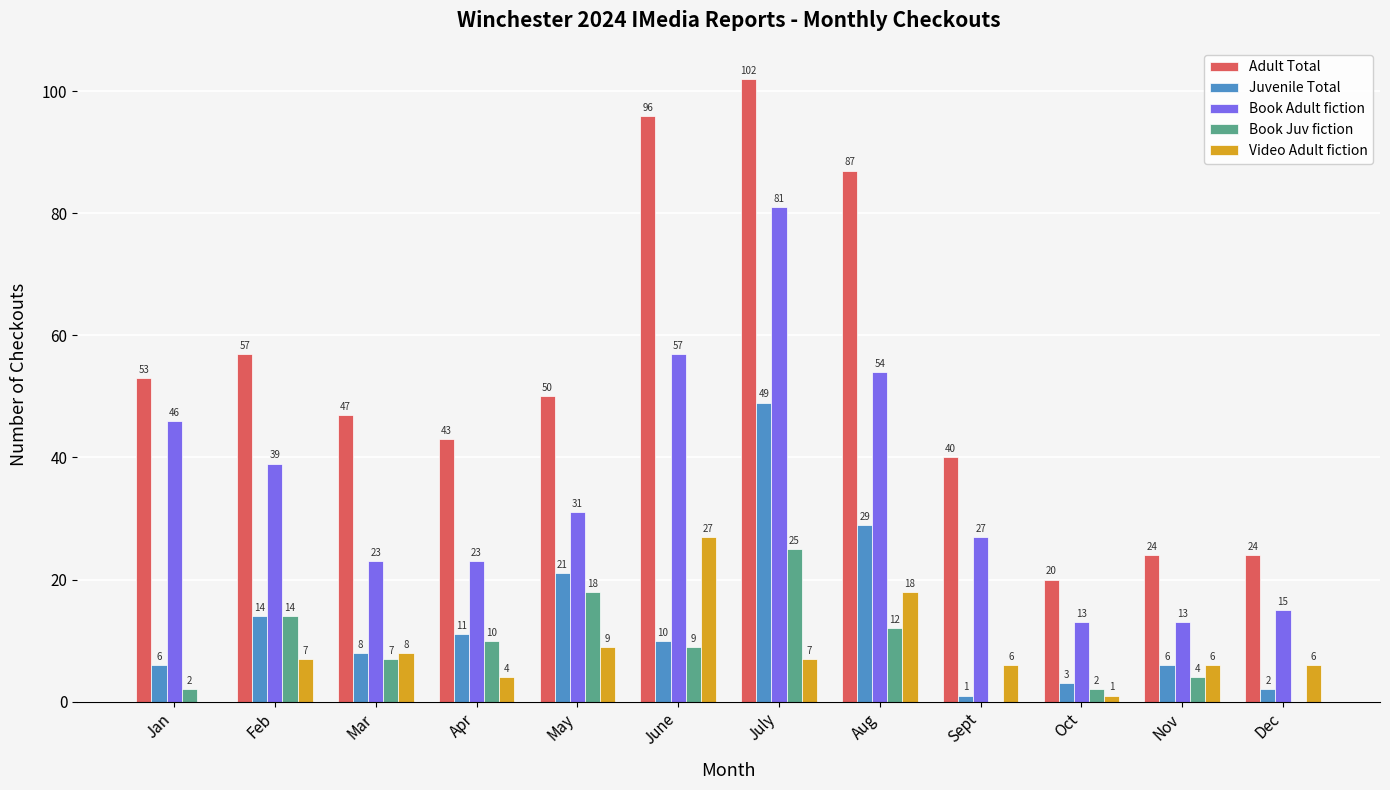

Reading left to right, transcribe all the data shown in this chart.

Adult Total: 53	57	47	43	50	96	102	87	40	20	24	24
Juvenile Total: 6	14	8	11	21	10	49	29	1	3	6	2
Book Adult fiction: 46	39	23	23	31	57	81	54	27	13	13	15
Book Juv fiction: 2	14	7	10	18	9	25	12	0	2	4	0
Video Adult fiction: 0	7	8	4	9	27	7	18	6	1	6	6